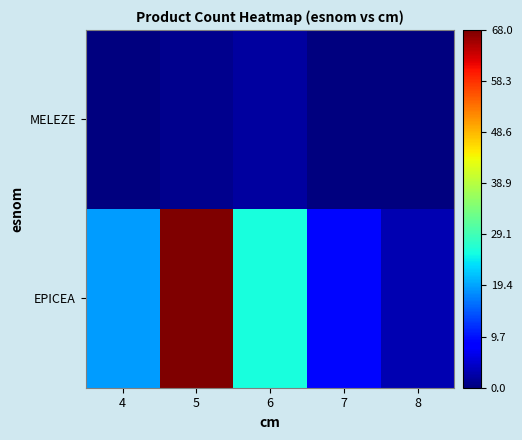

Reading right to left, list all the values displayed in this chart.

EPICEA: 8=3	7=9	6=26	5=68	4=19
MELEZE: 8=0	7=0	6=2	5=1	4=0